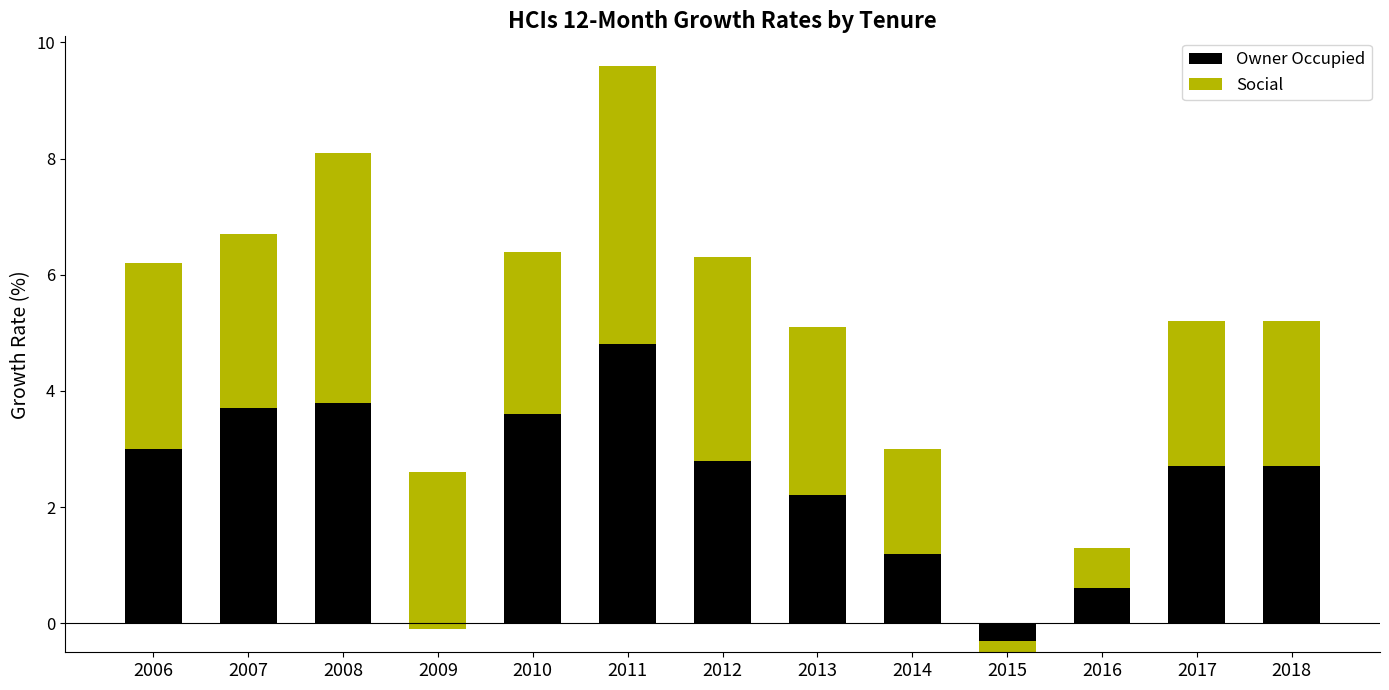

Which category has the highest value in the Social series?

2011